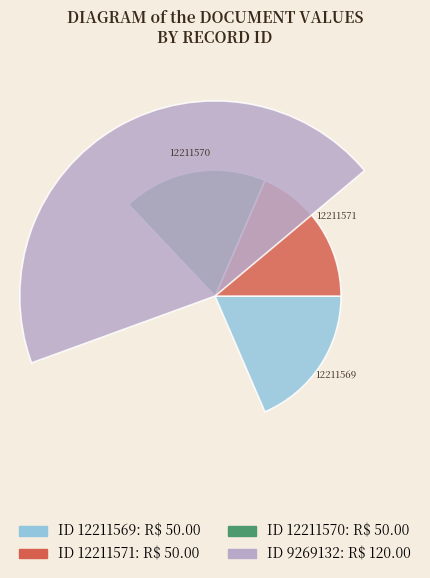

Approximately how many times larger is the value at 12211571 compared to 12211570?

1.0